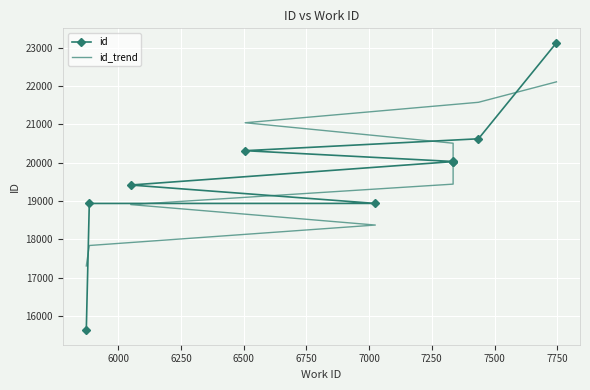

Is this an area chart (filled region under the line)?

No